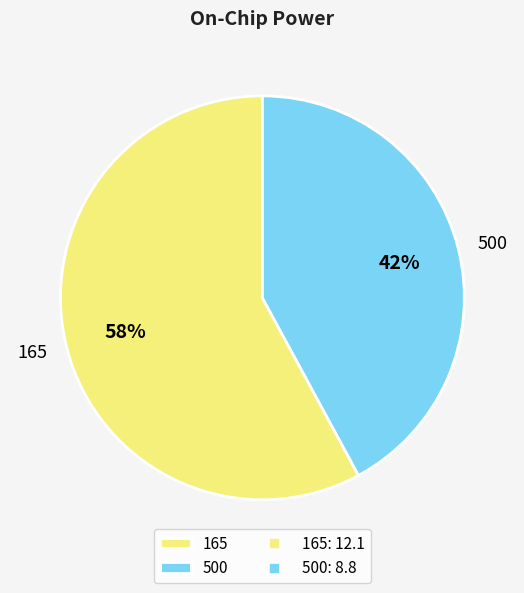

To the nearest percent, what percentage of the pie is 500?

42%